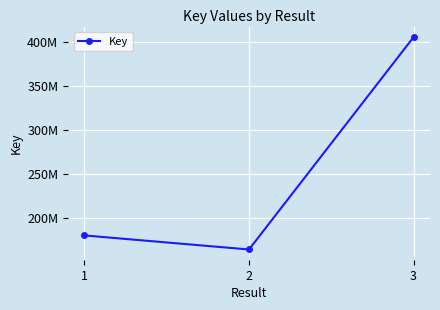

What is the difference between the maximum and second lowest values?

225193002